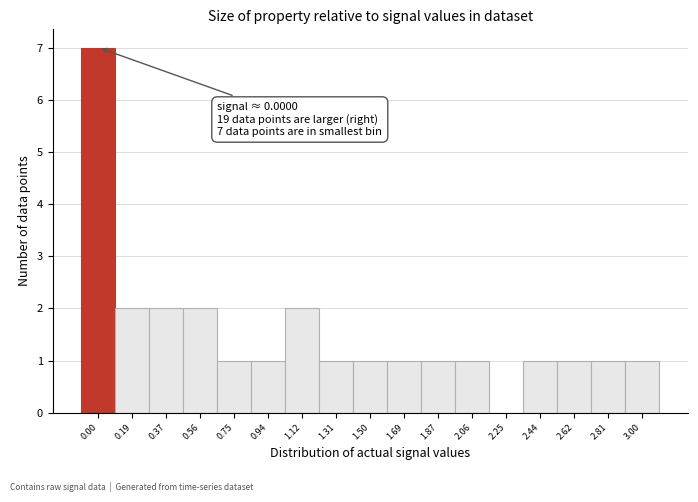

Reading left to right, extract all data points from this chart.

0.00=7	0.19=2	0.37=2	0.56=2	0.75=1	0.94=1	1.12=2	1.31=1	1.50=1	1.69=1	1.87=1	2.06=1	2.25=0	2.44=1	2.62=1	2.81=1	3.00=1